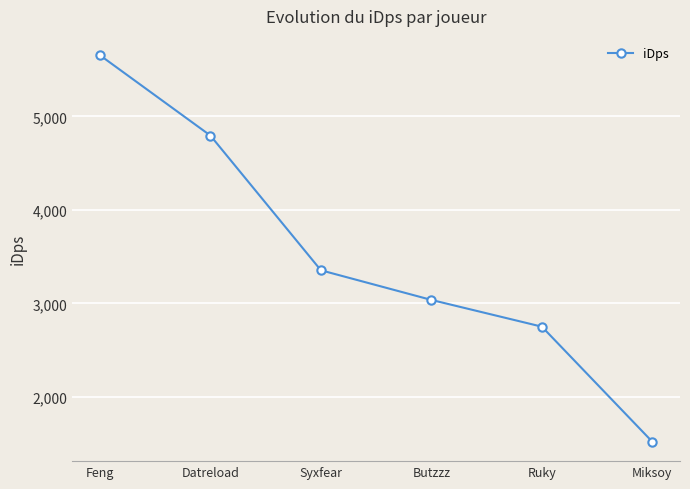

How many data points are above 3354?

3